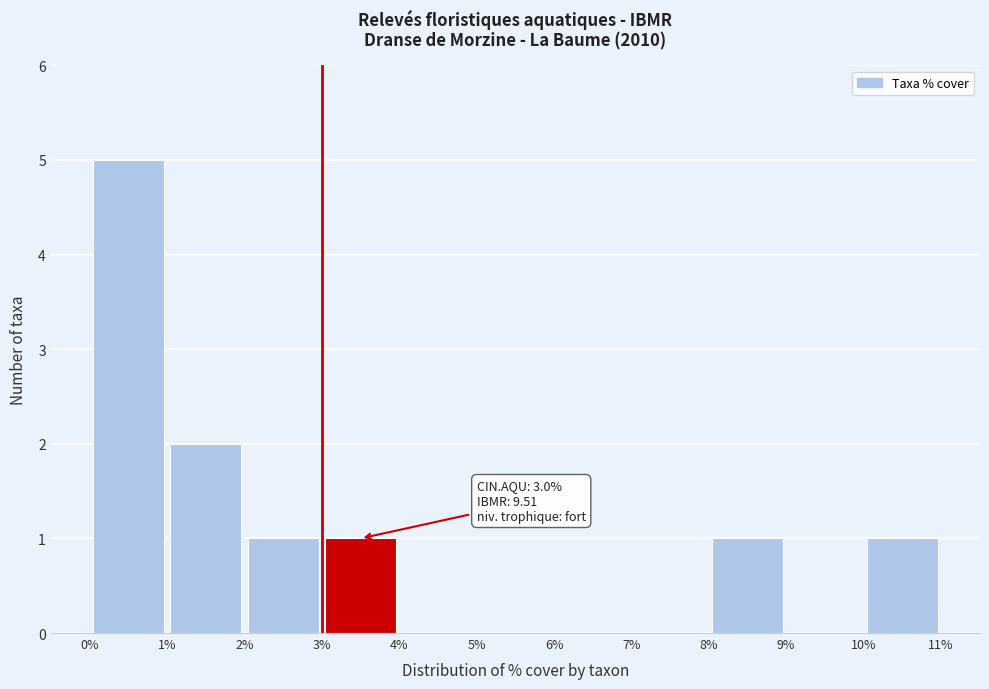

Which range on the x-axis has the tallest bar?

0% to 1%